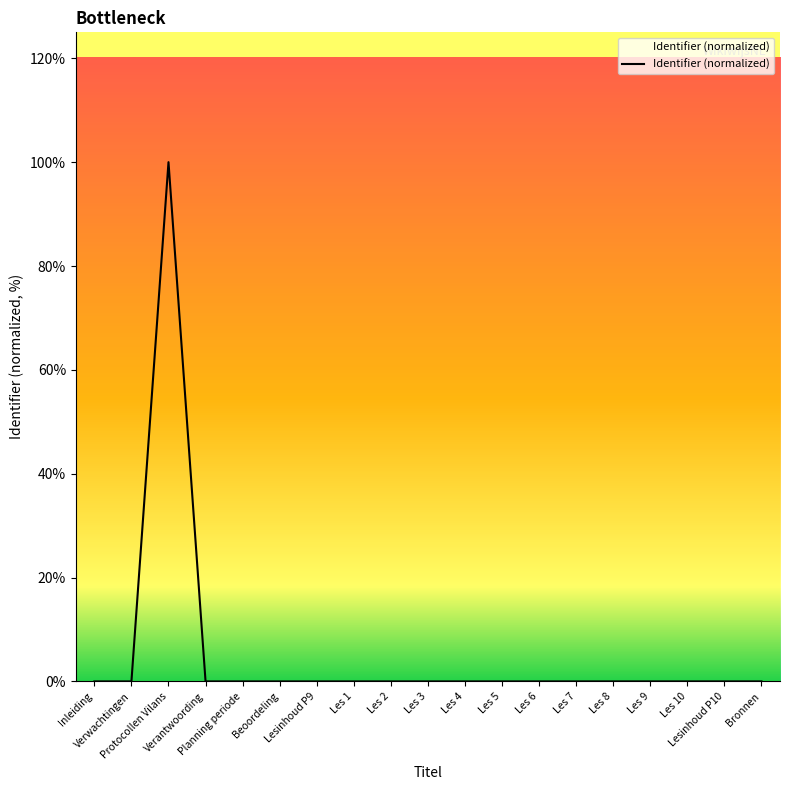

Does the chart display data point markers on the line(s)?

No